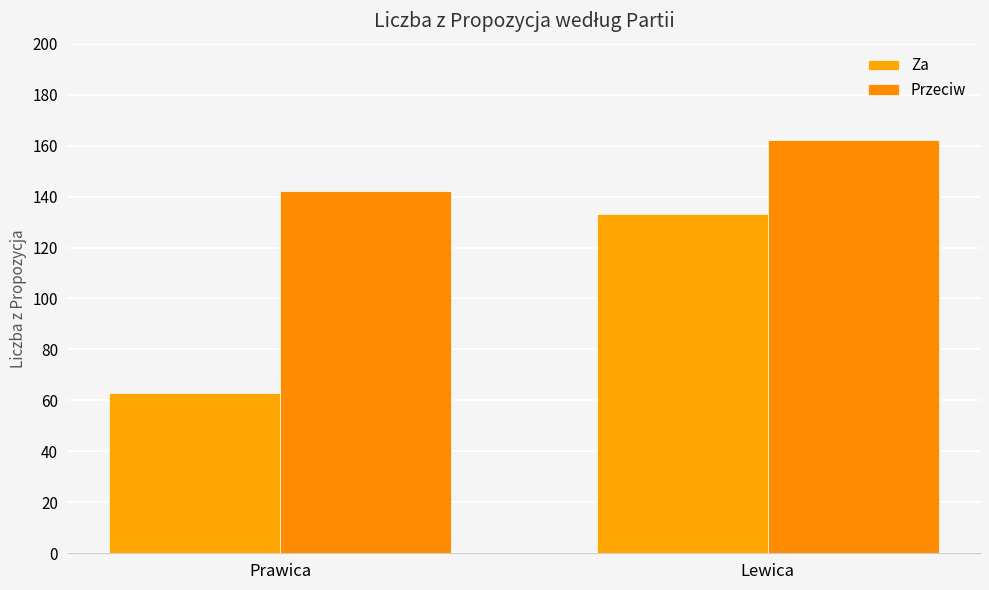

Does the chart contain stacked bars?

No